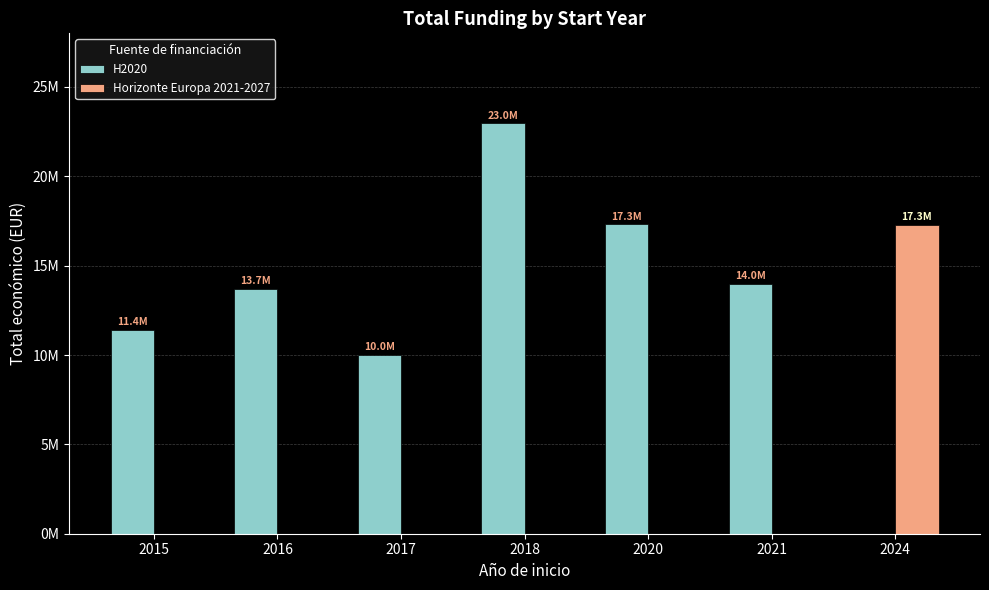

What are all the series names shown in the legend?

H2020, Horizonte Europa 2021-2027